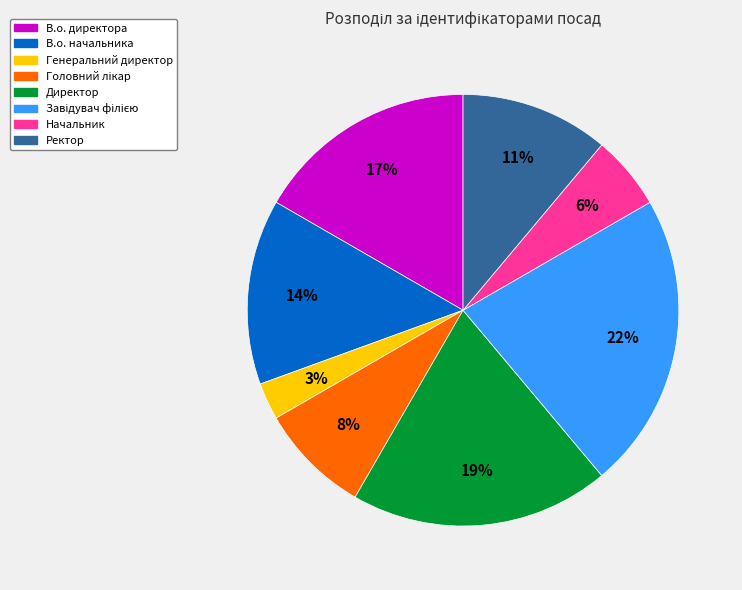

How many slices are in this pie chart?

8